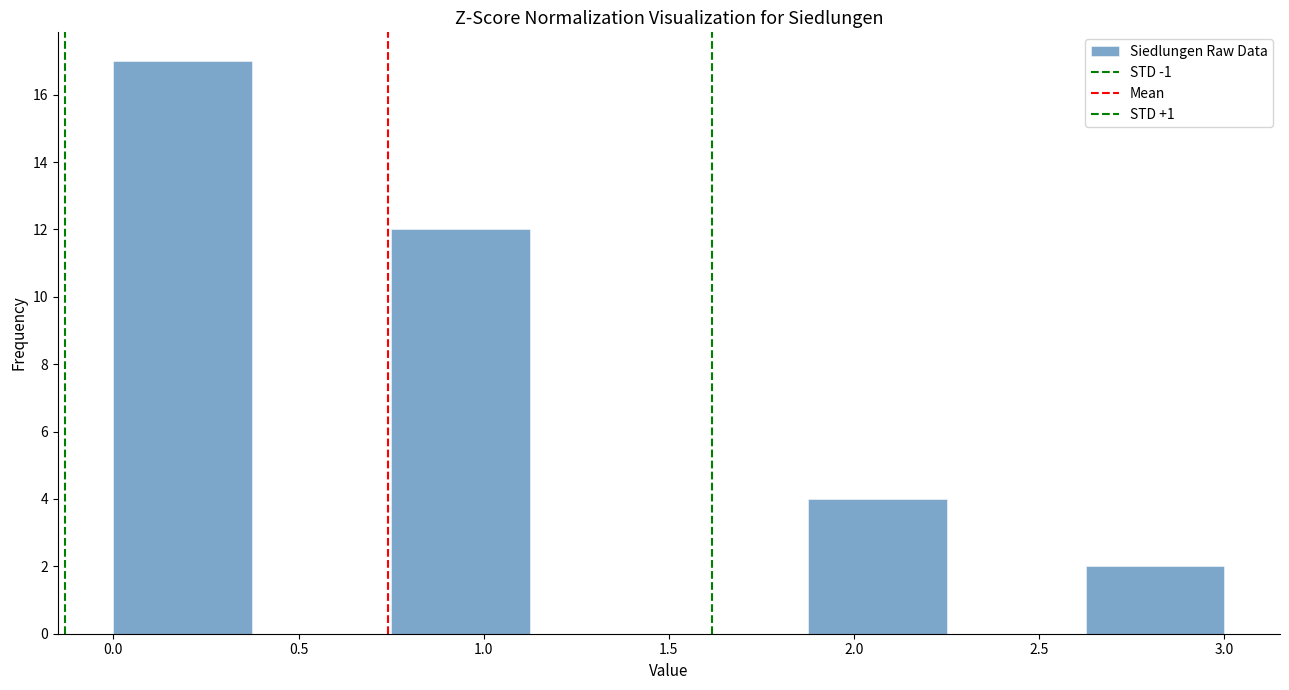

What is the height of the bar covering 0.000 to 0.375 on the x-axis? Neither the bar edges nor the heights are printed on the chart, so give them approximately, as read against the axes.

17